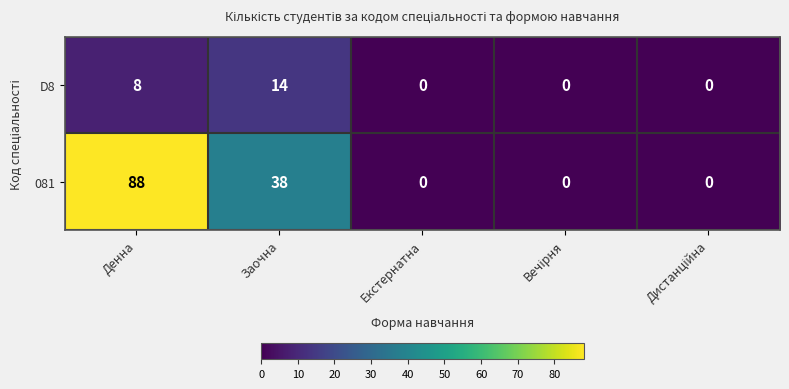

Which category has the highest value across all series?

Денна